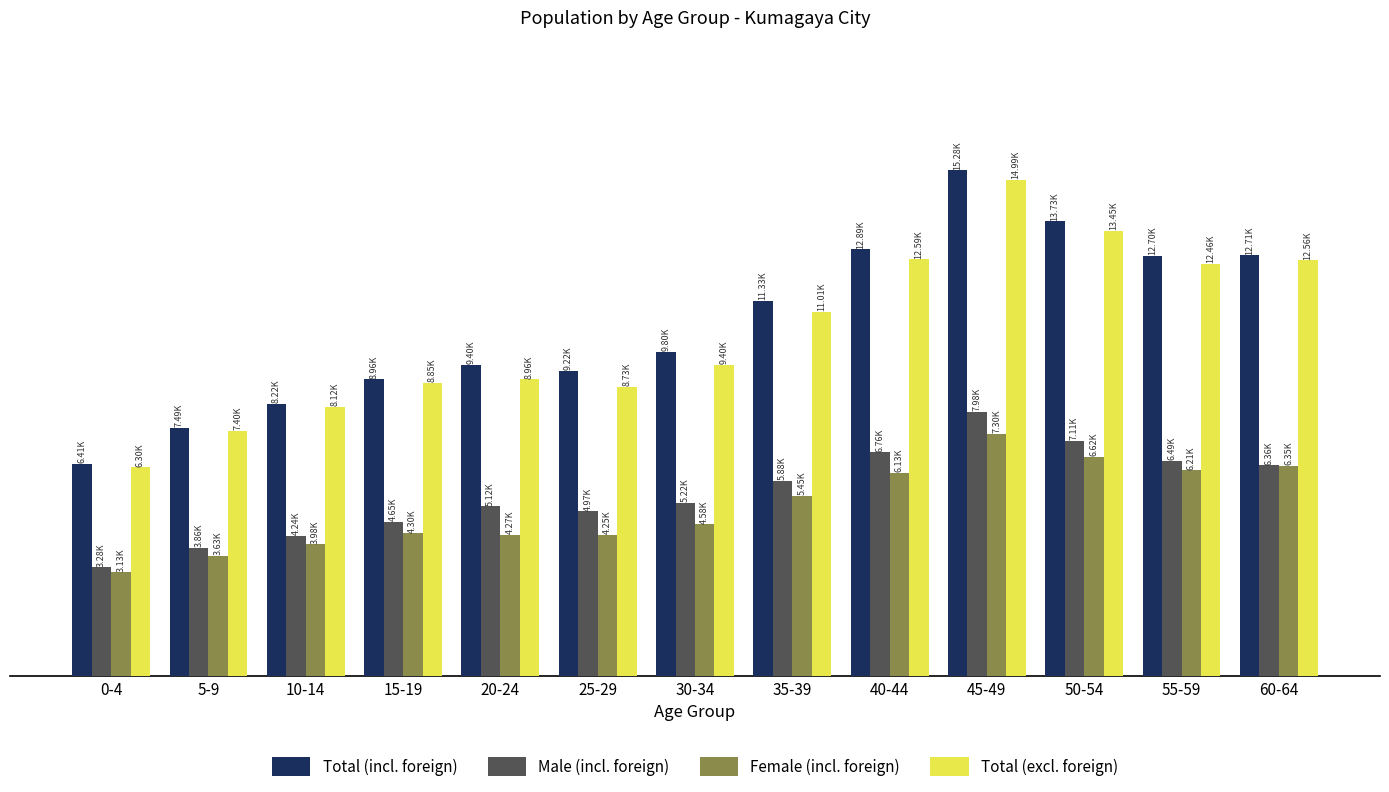

The Total (excl. foreign) series shows 3853 at 25-29. True or false?

False